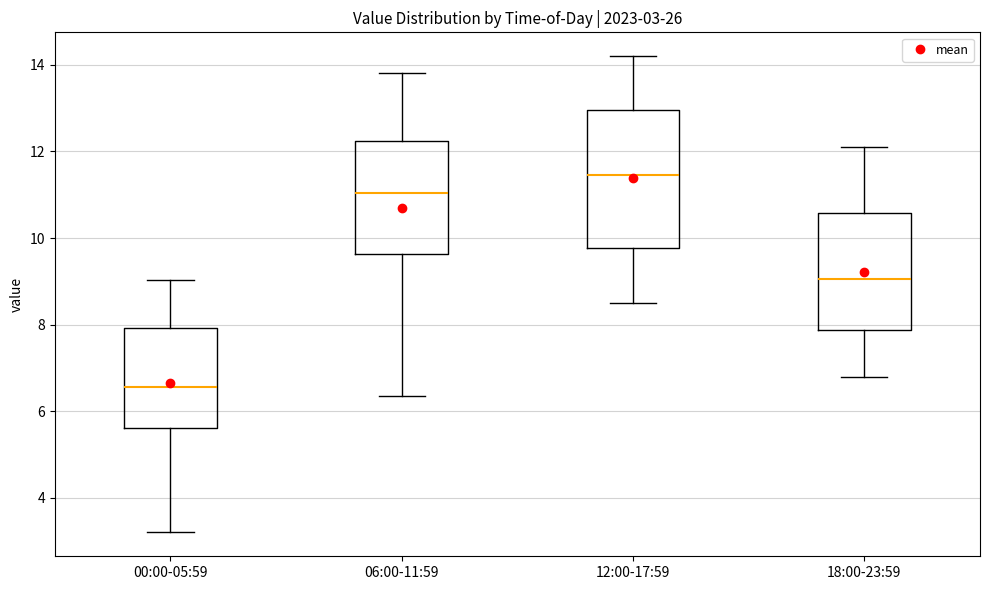

Which box's median line is the lowest?

00:00-05:59